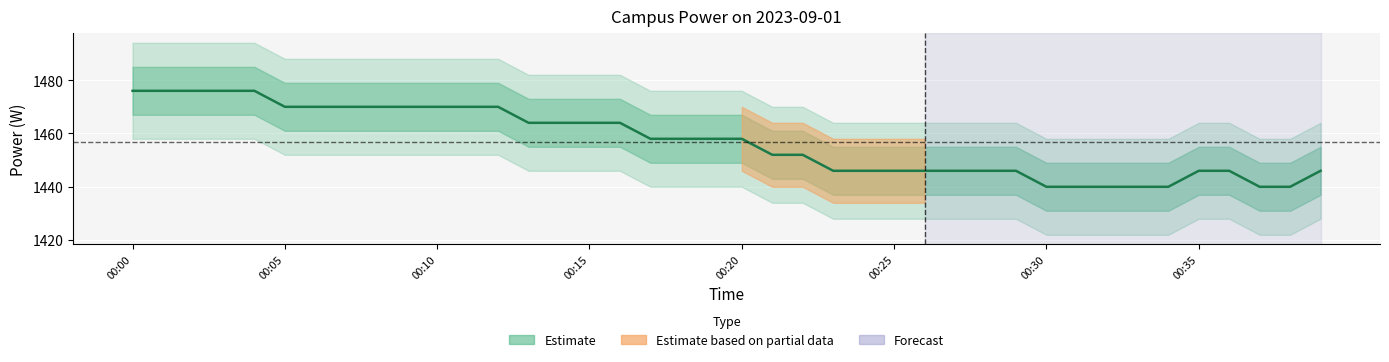

Which label corresponds to the smallest value in the chart?

00:30